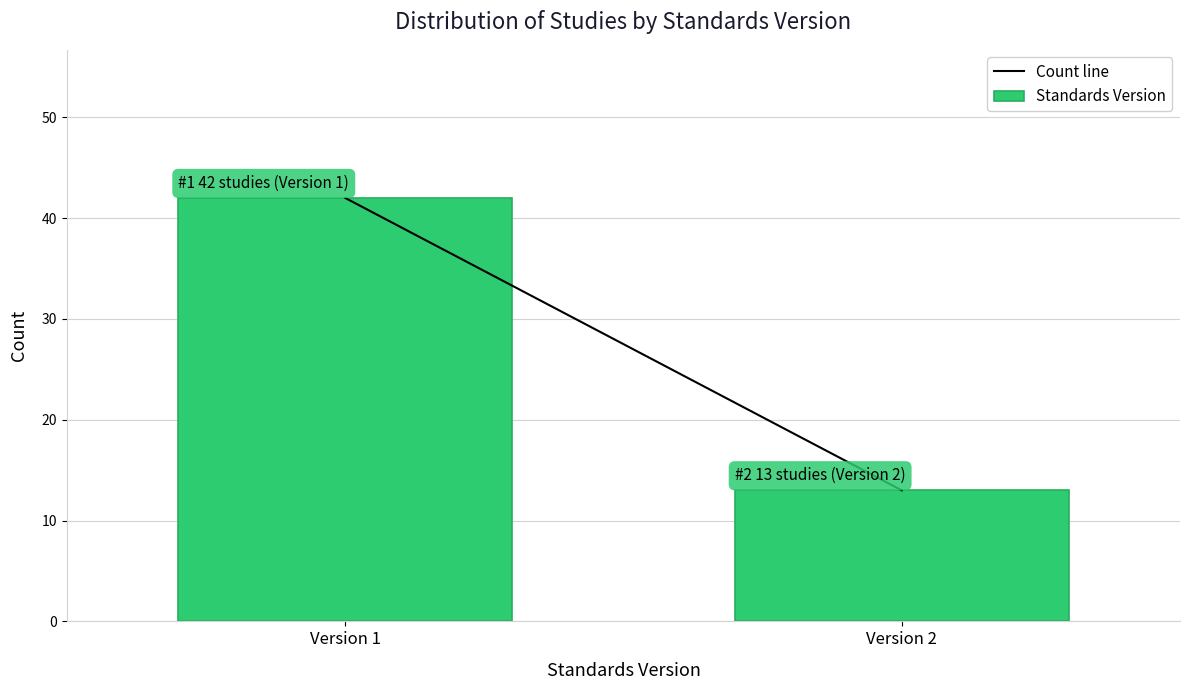

Reading right to left, transcribe all the data shown in this chart.

Version 2=13	Version 1=42